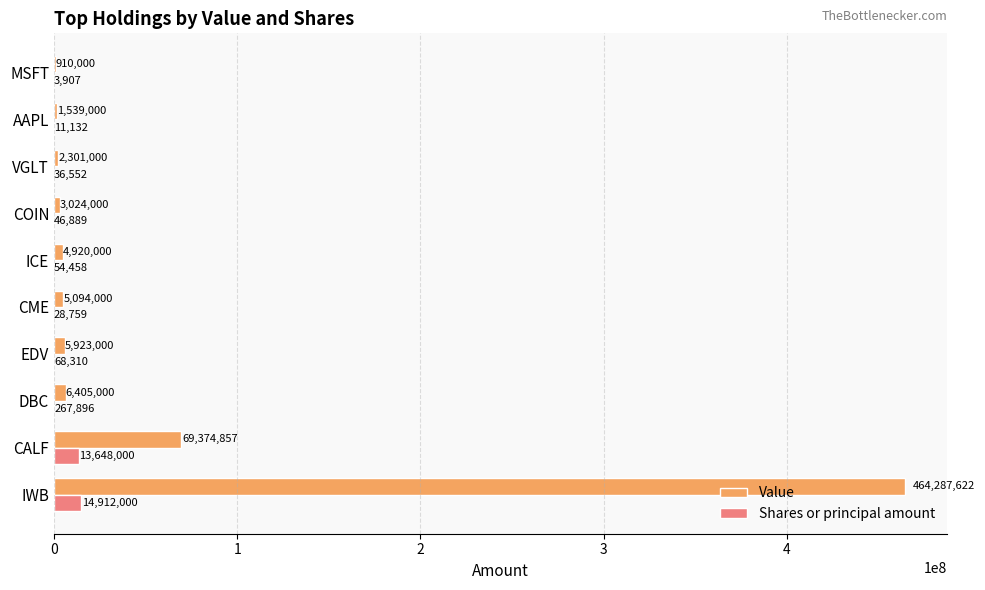

True or false: Value has a value of 3024000 at COIN.

True